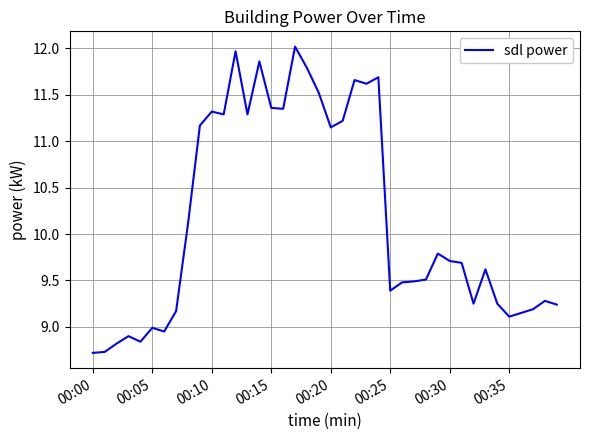

What is the maximum value shown in the chart?

12.0